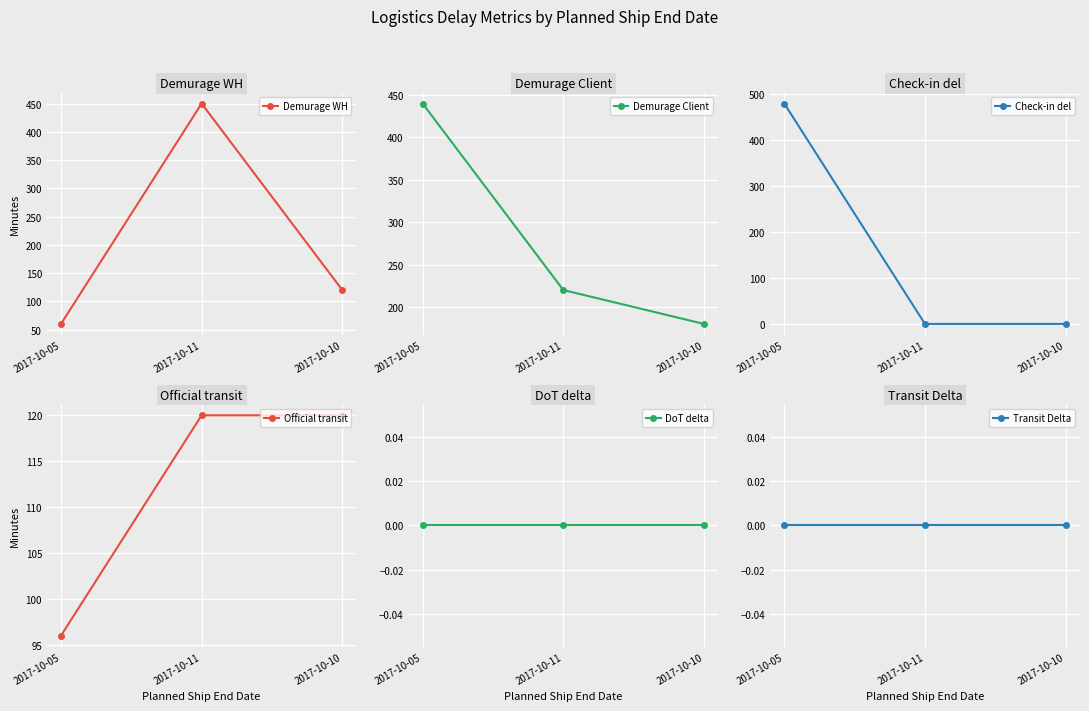

What is the label of the 2nd point from the left?

2017-10-11